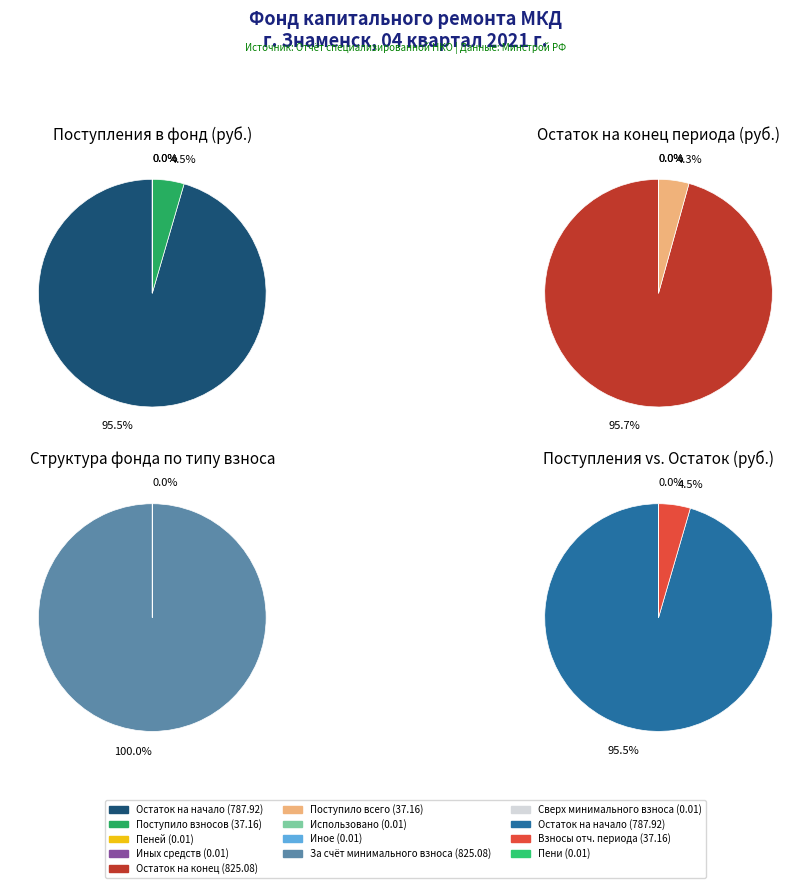

Is there a majority slice in this chart?

Yes